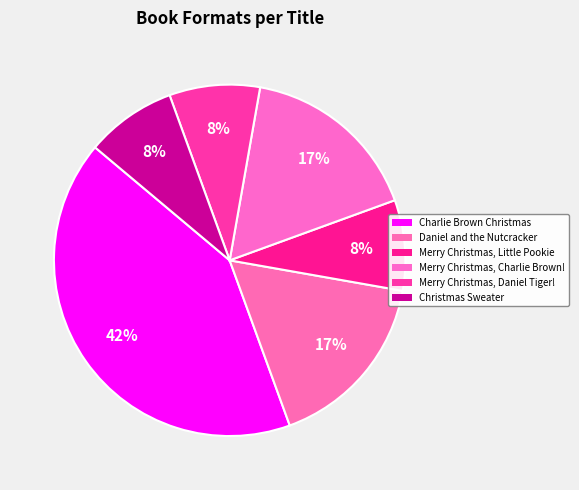

How many slices are in this pie chart?

6